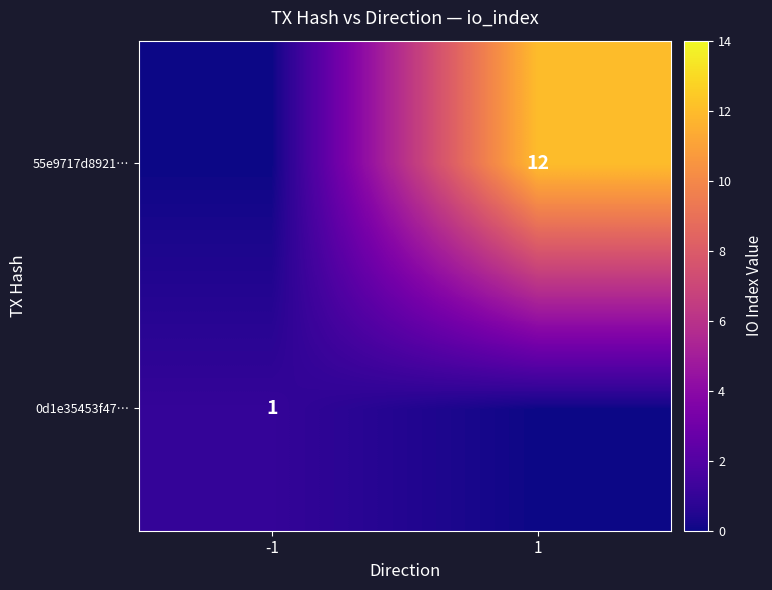

The value of 55e9717d8921… at -1 is -7. True or false?

False